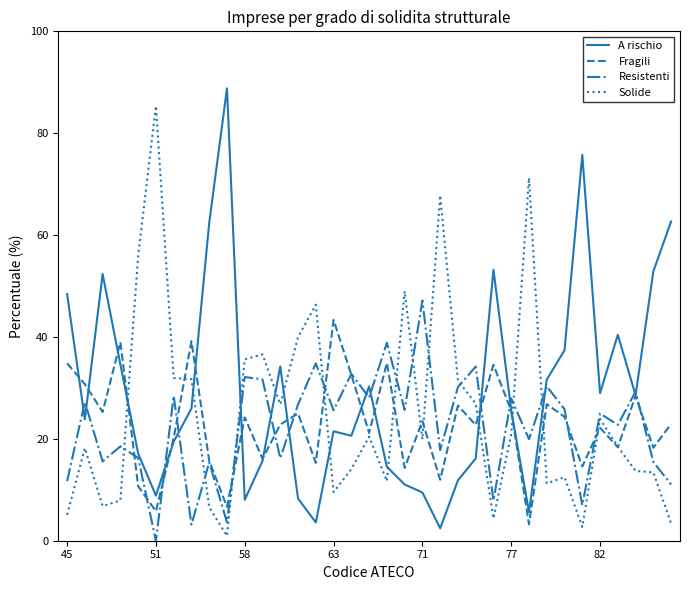

Which series has the largest total across all categories?

A rischio